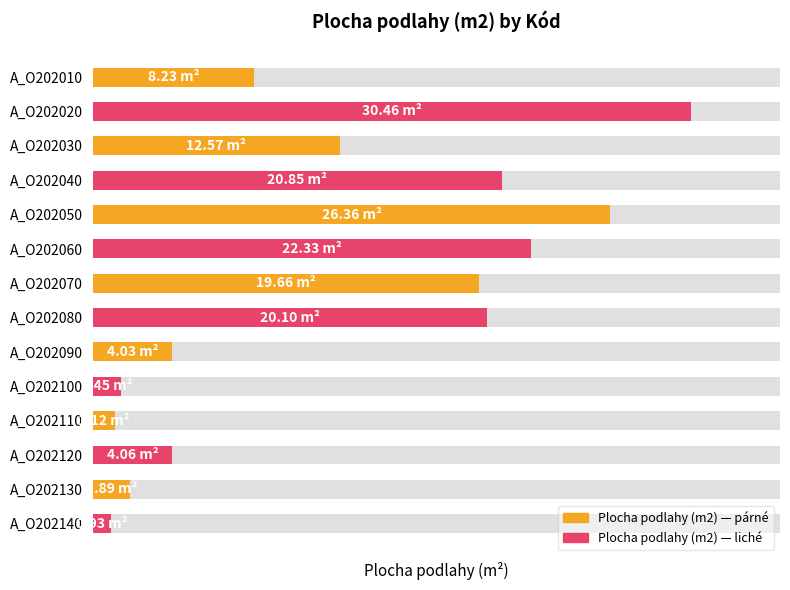

The value at A_O202120 is 6.9. True or false?

False